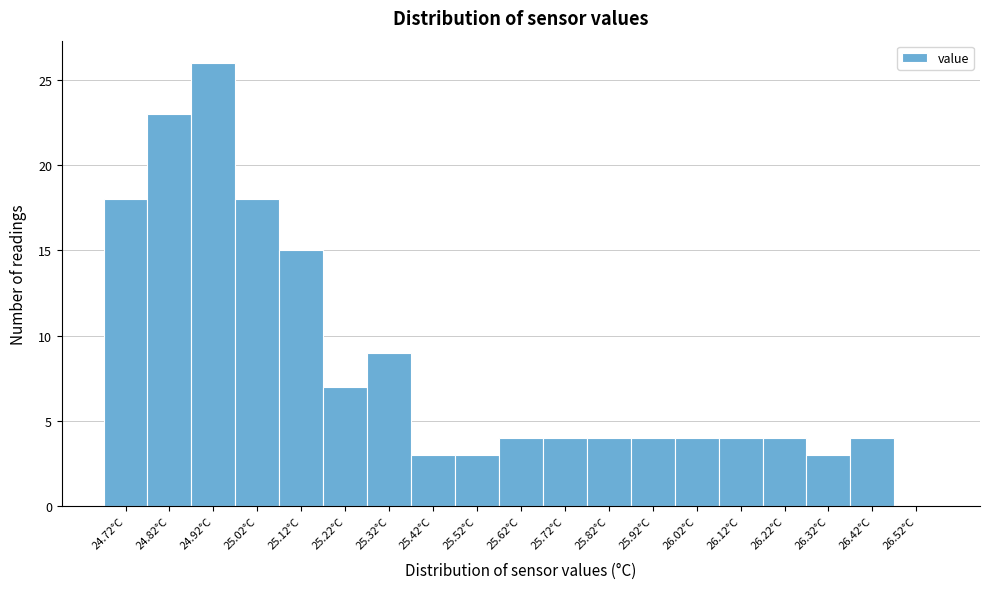

Reading left to right, list all the values displayed in this chart.

24.72°C=18	24.82°C=23	24.92°C=26	25.02°C=18	25.12°C=15	25.22°C=7	25.32°C=9	25.42°C=3	25.52°C=3	25.62°C=4	25.72°C=4	25.82°C=4	25.92°C=4	26.02°C=4	26.12°C=4	26.22°C=4	26.32°C=3	26.42°C=4	26.52°C=0